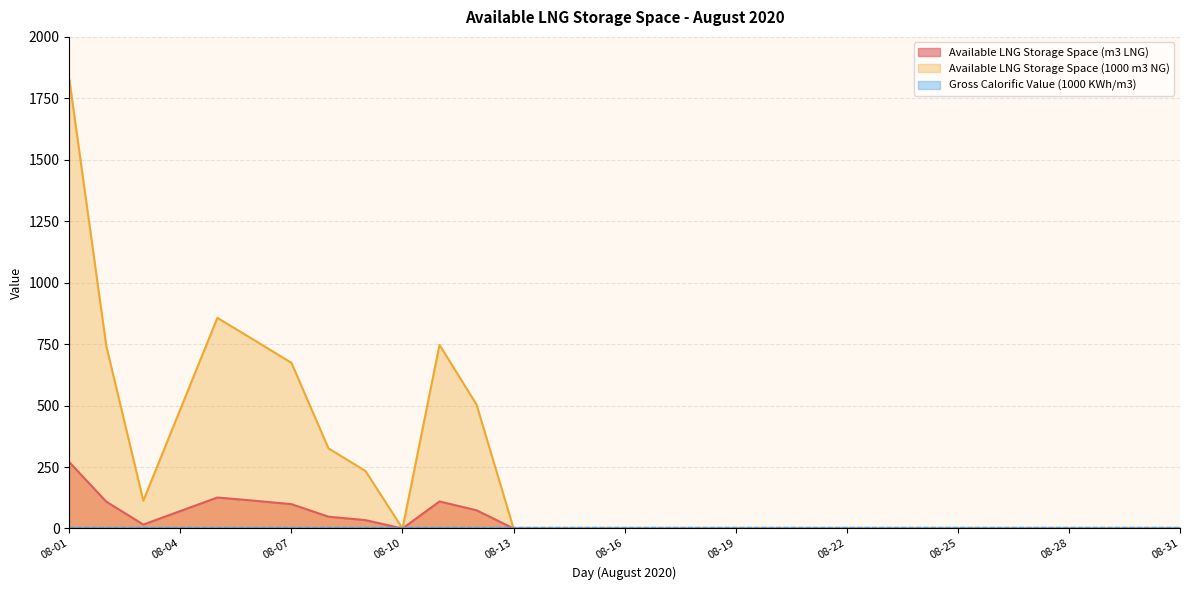

What is the sum of all Available LNG Storage Space (m3 LNG) values?

1070.0